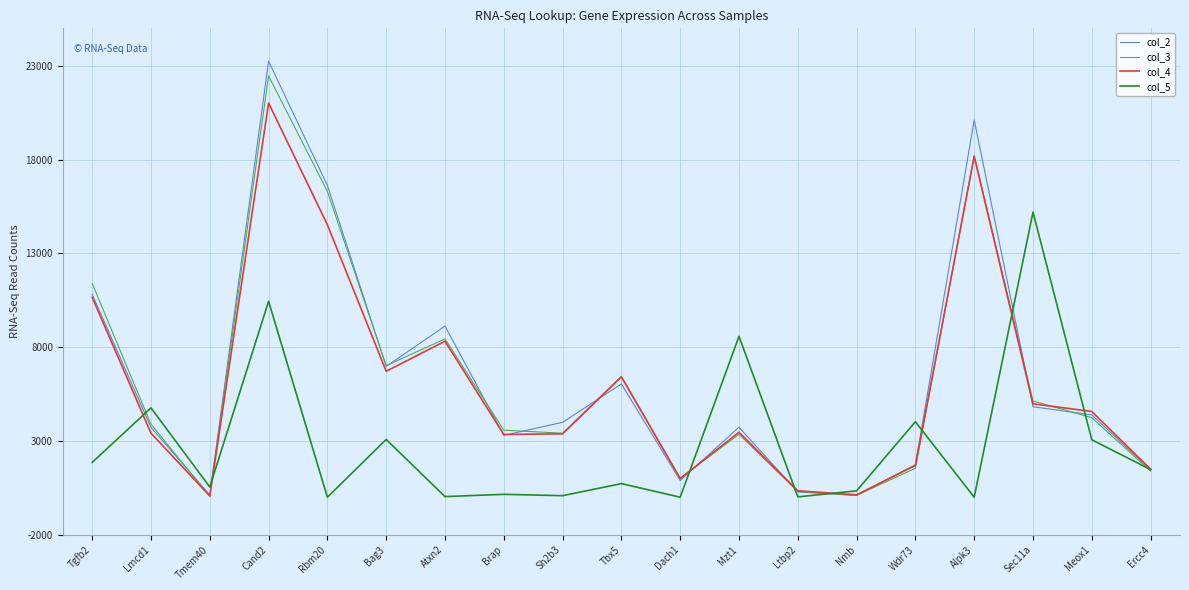

Is the value of col_2 at Bag3 greater than the value of col_4 at Nmb?

Yes